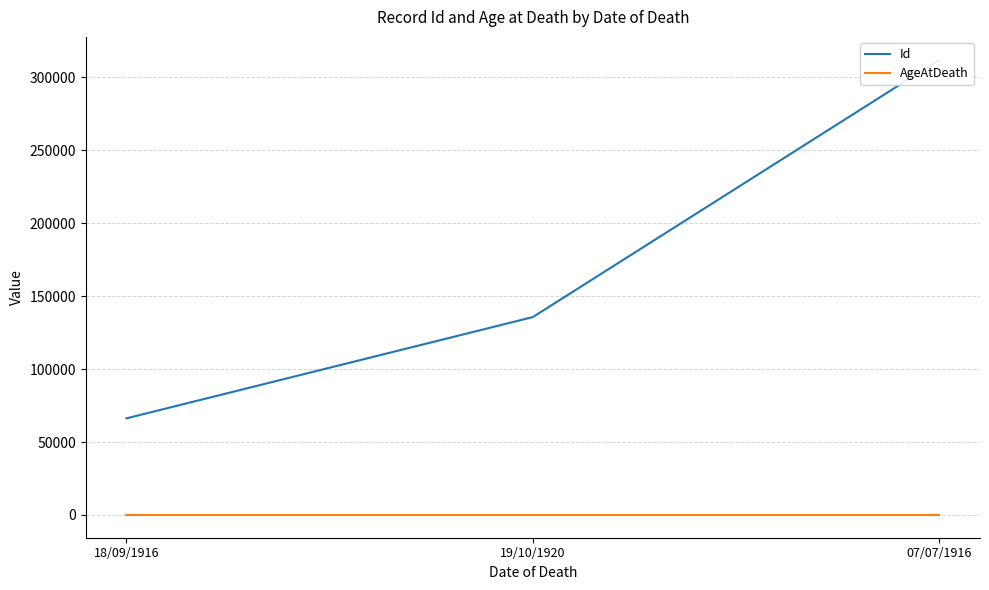

Is it true that Id equals 195856 at 19/10/1920?

False